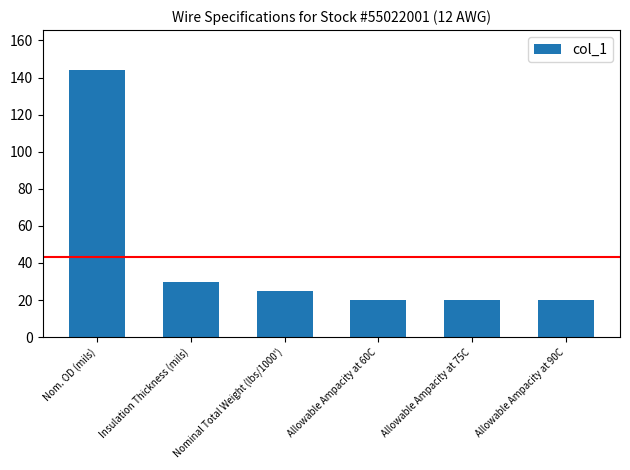

How many values are below 25?

3